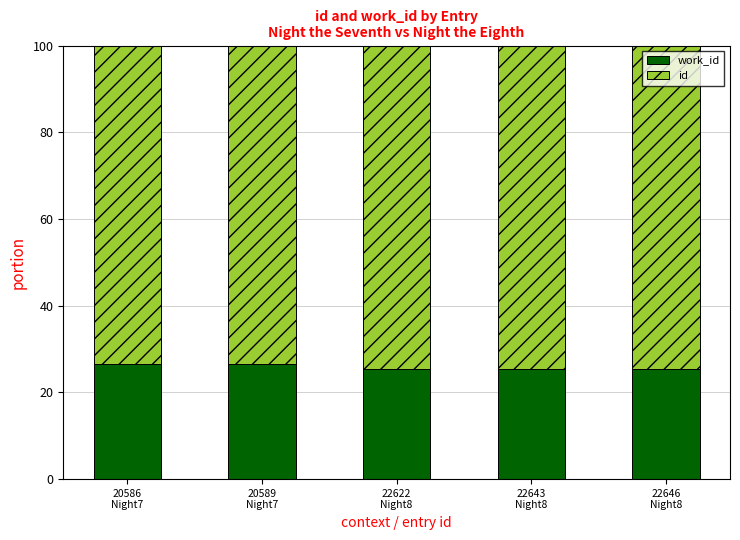

What is the difference between the second highest and second lowest values in the id series?

1.2